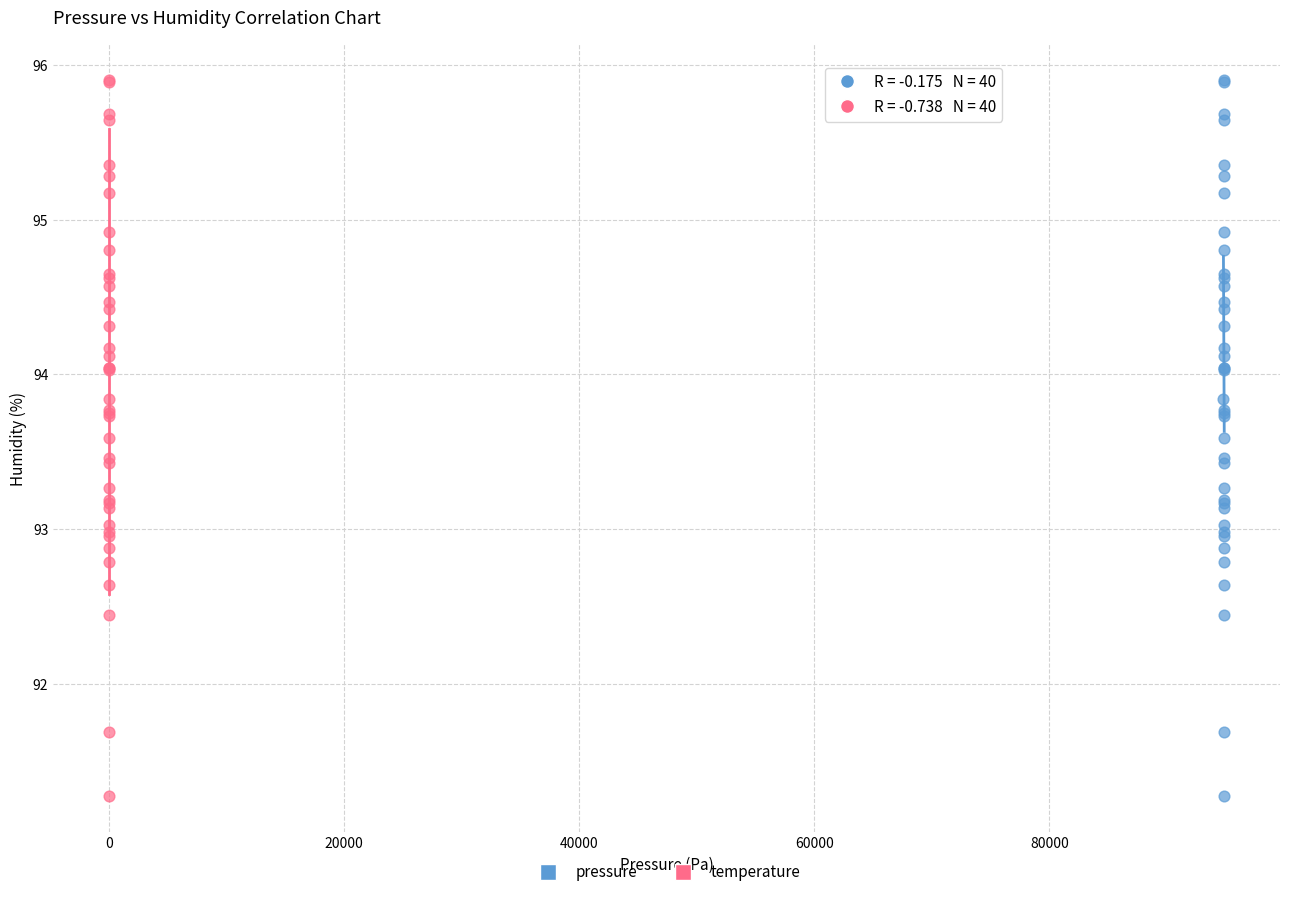

What are all the series names shown in the legend?

pressure, temperature